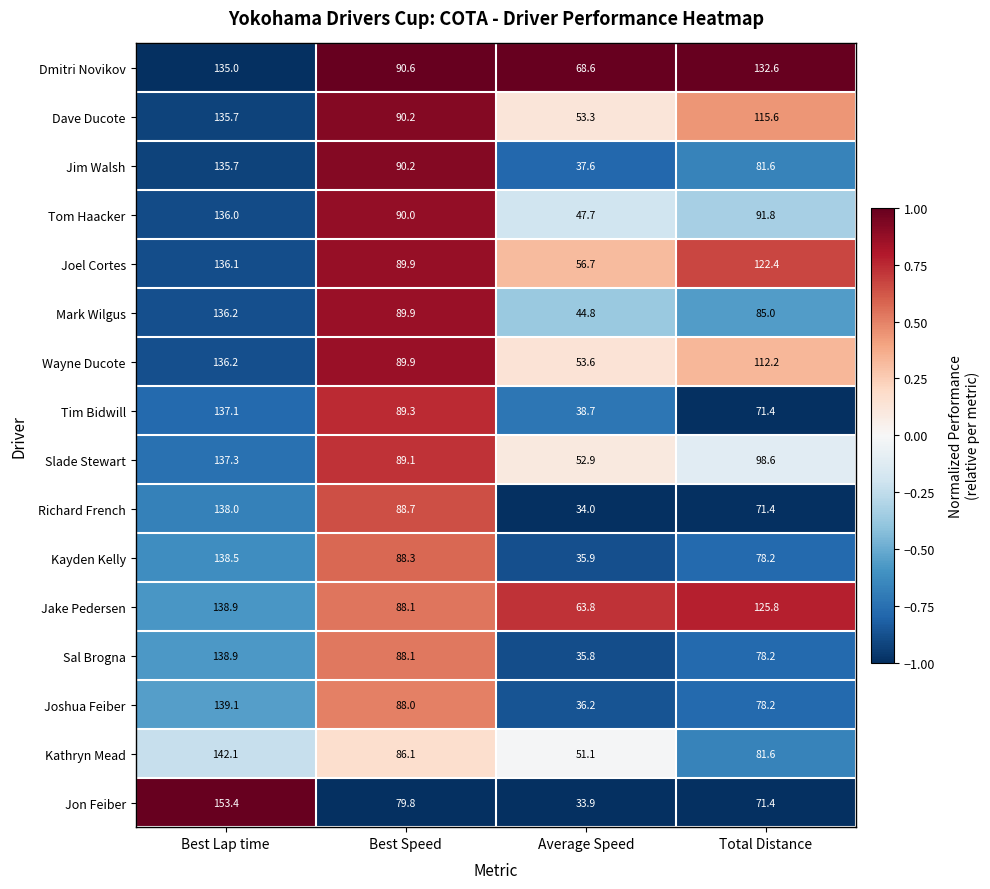

Where does the Wayne Ducote series first go above 112?

Best Lap time